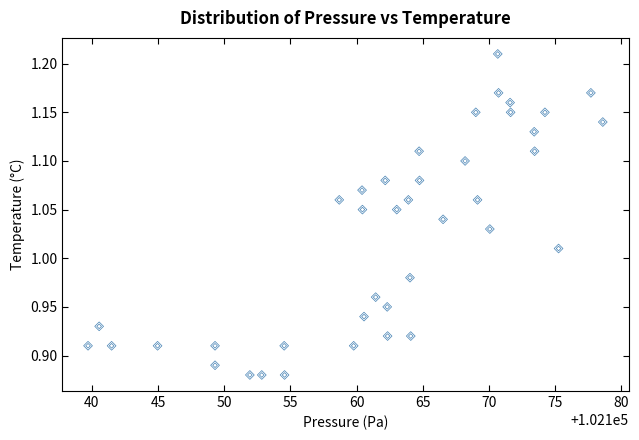

What is the range of X values (max minus min)?

38.9